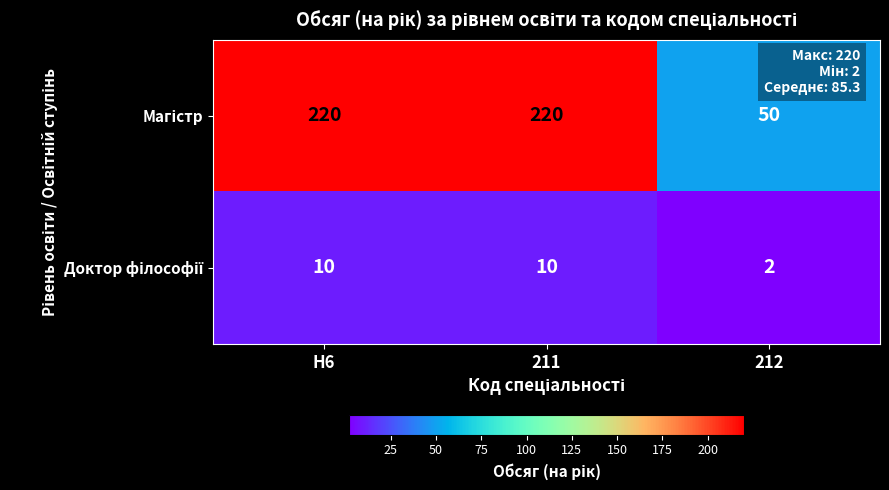

What is the difference between the highest and lowest values at H6?

210